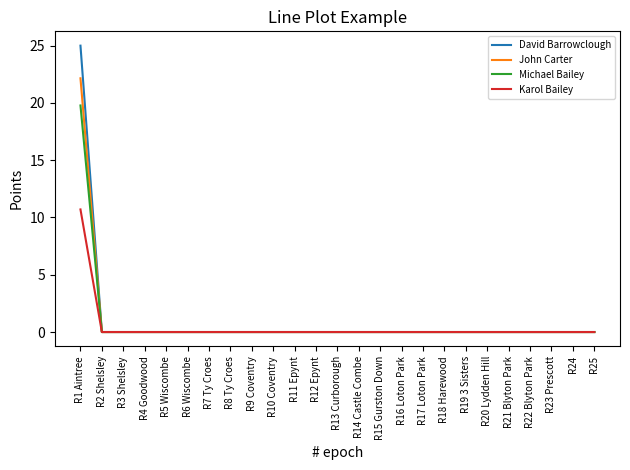

What position from the left is R21 Blyton Park?

21